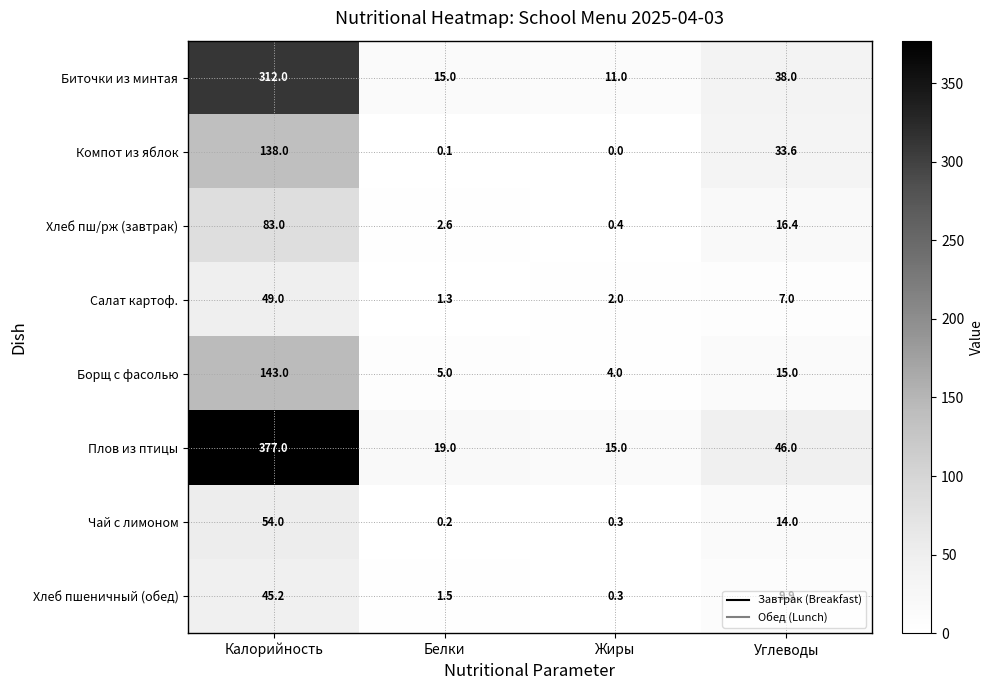

At which label is Компот из яблок closest to 69?

Углеводы